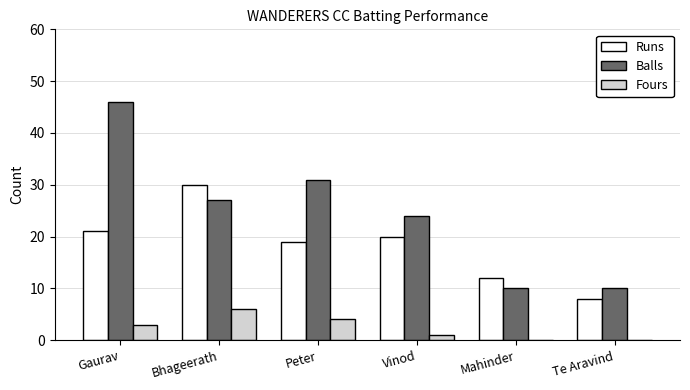

Between Gaurav and Mahinder, which series saw the biggest shift?

Balls